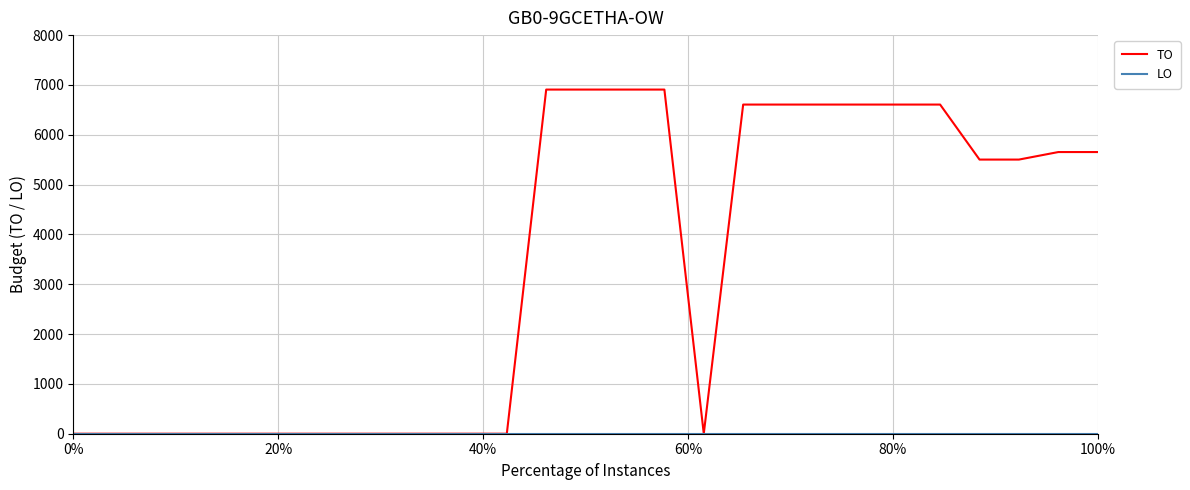

Which series has the widest spread of values?

TO